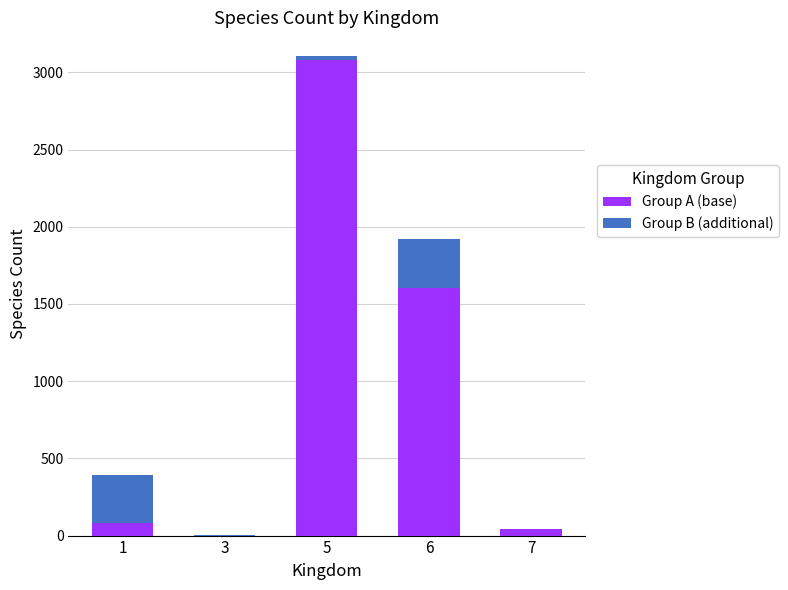

What is the total value across all series at 7?

40